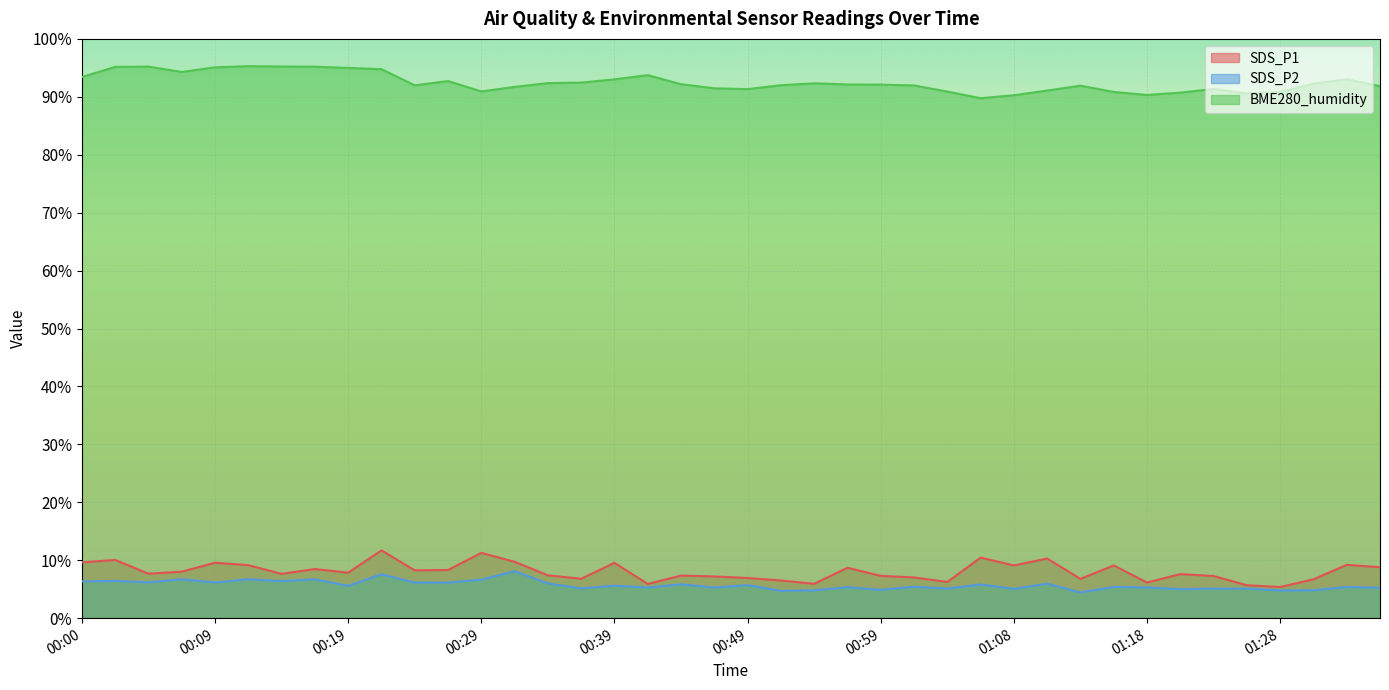

True or false: BME280_humidity and SDS_P2 cross at least once.

False